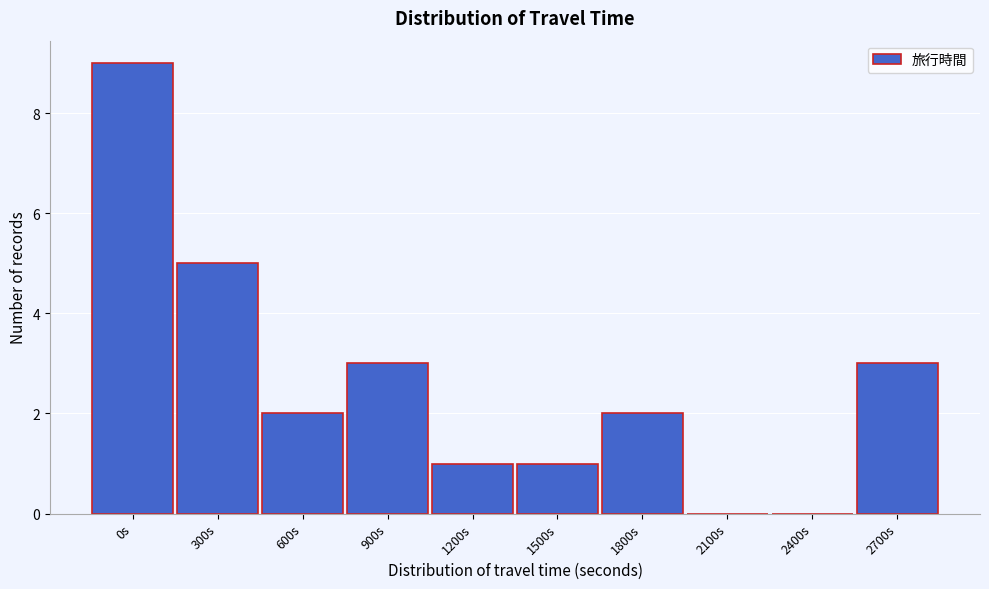

Reading right to left, transcribe all the data shown in this chart.

2700s=3	2400s=0	2100s=0	1800s=2	1500s=1	1200s=1	900s=3	600s=2	300s=5	0s=9